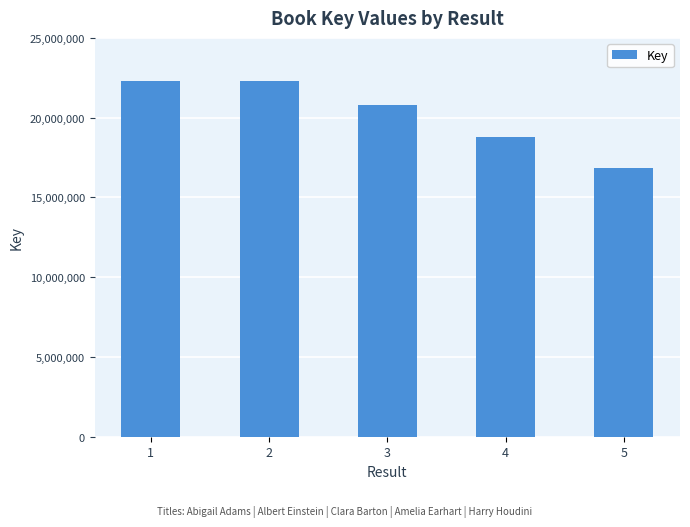

Is it true that the value at 1 is 32644374?

False